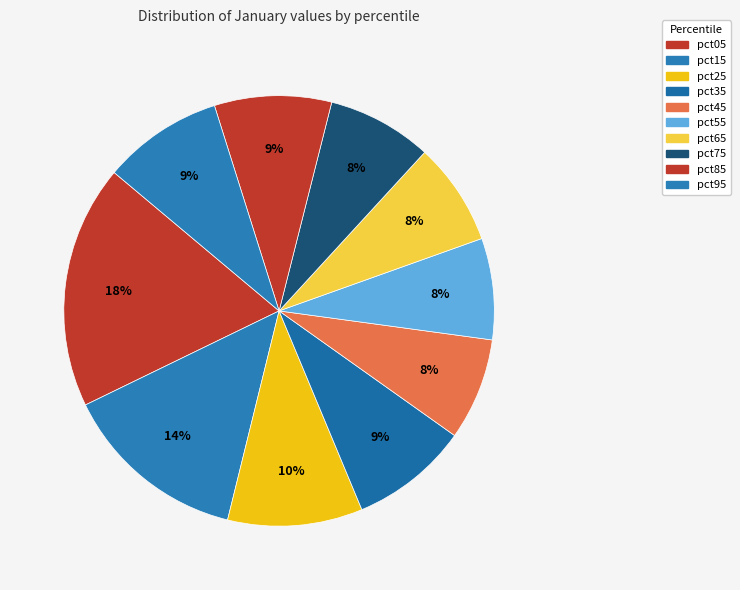

What is the change in value from pct25 to pct75?

-0.3